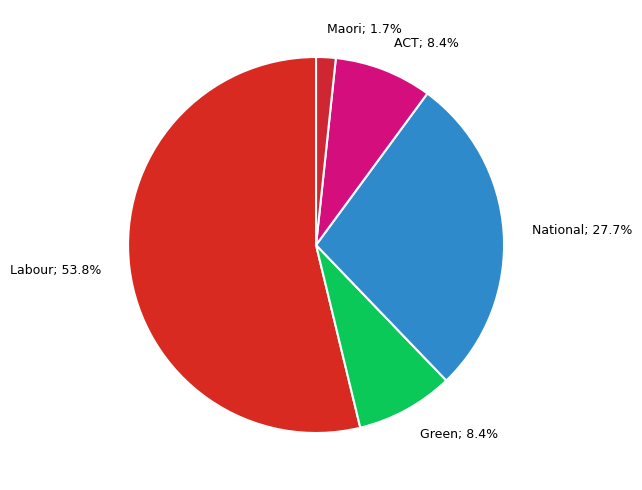

Rank the categories by value from lowest to highest.

Maori, Green, ACT, National, Labour